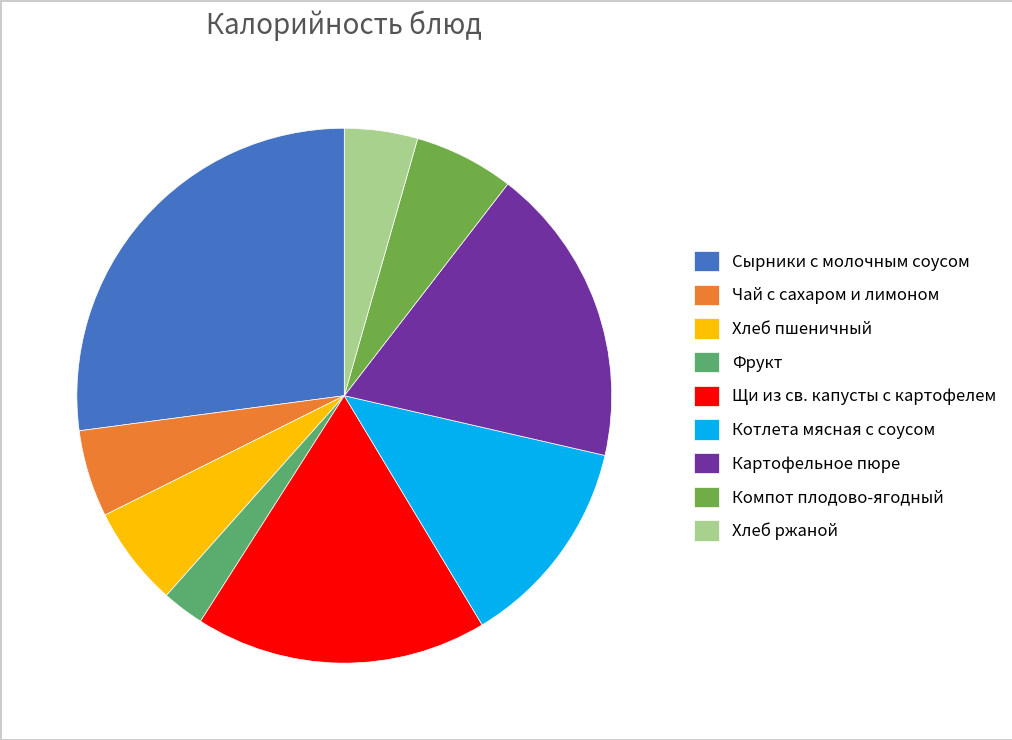

Do Щи из св. капусты с картофелем and Сырники с молочным соусом together represent more than half of the pie?

No